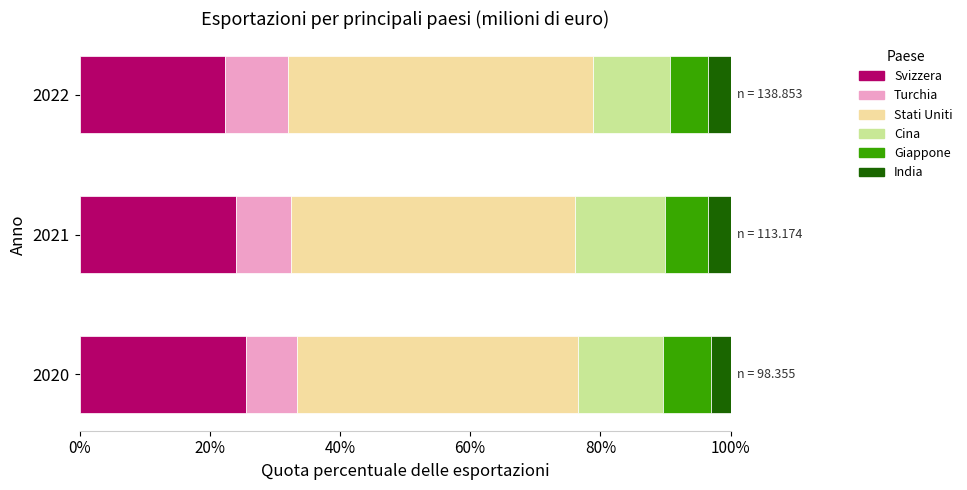

Is it true that Svizzera equals 22.4 at 2022?

True